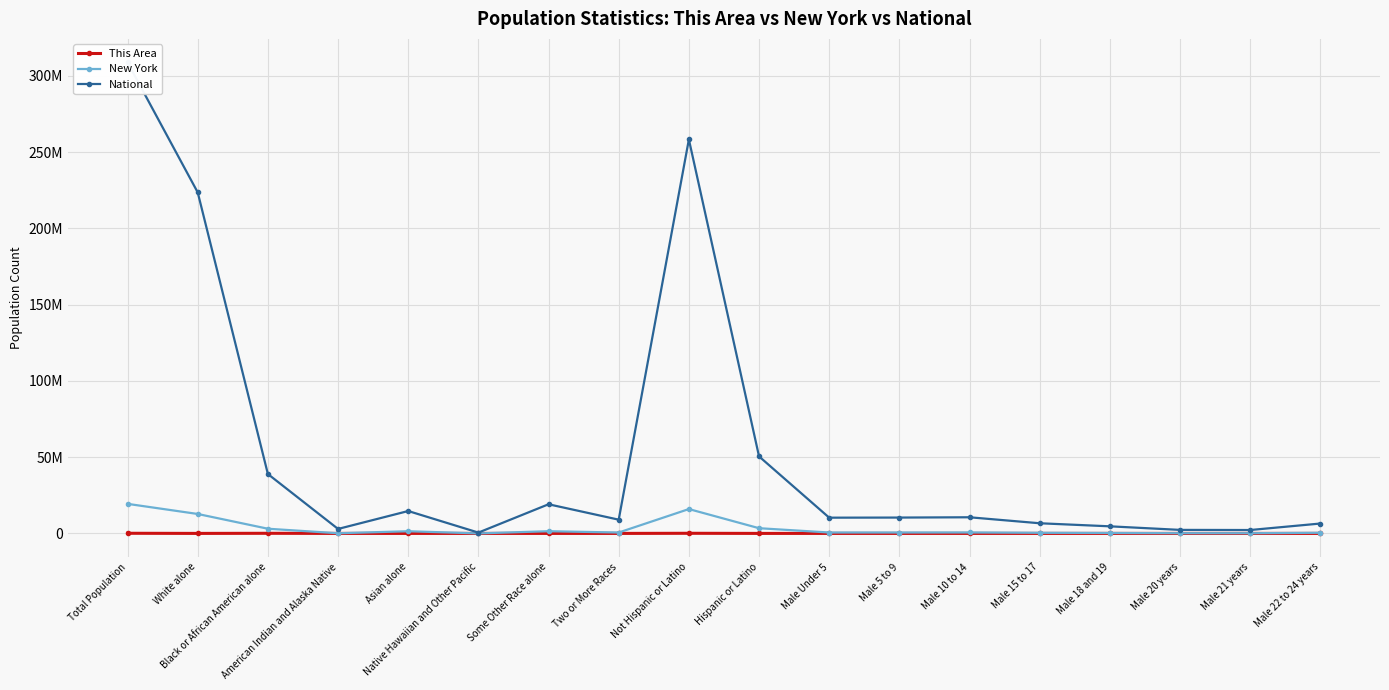

At which label does This Area first exceed 2407?

Total Population